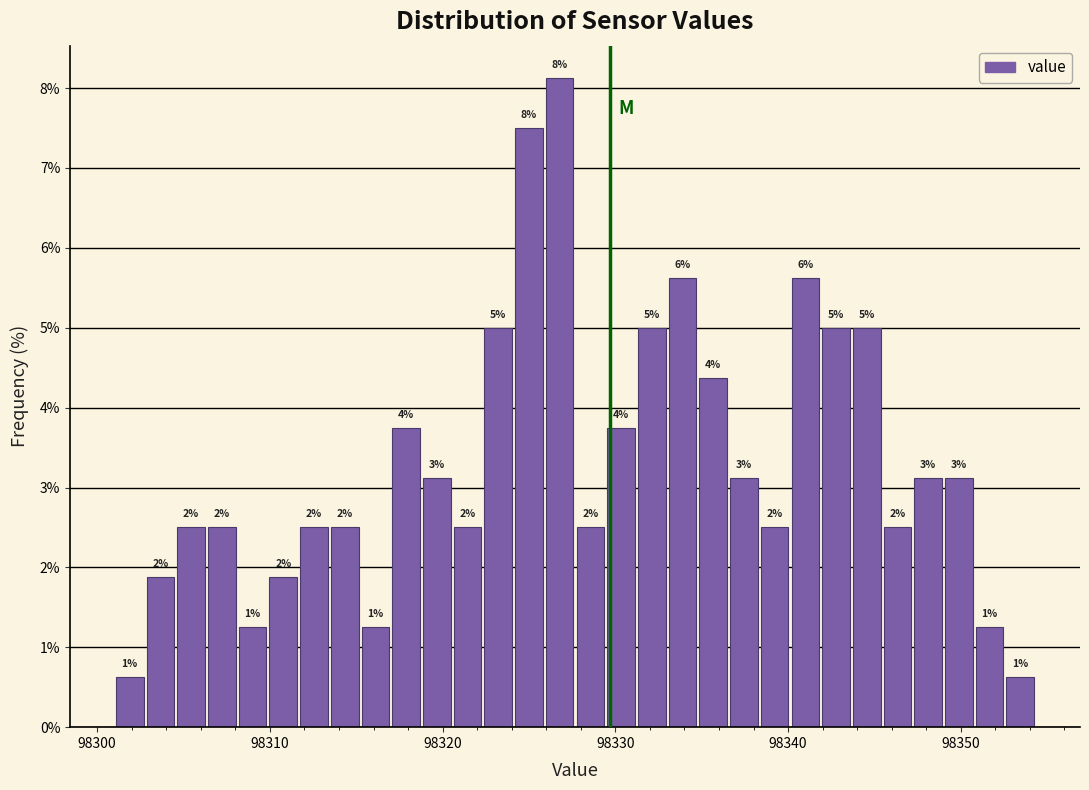

Around what value on the x-axis is the tallest bar? Give the approximate position of its centre, as read against the axis.

98327